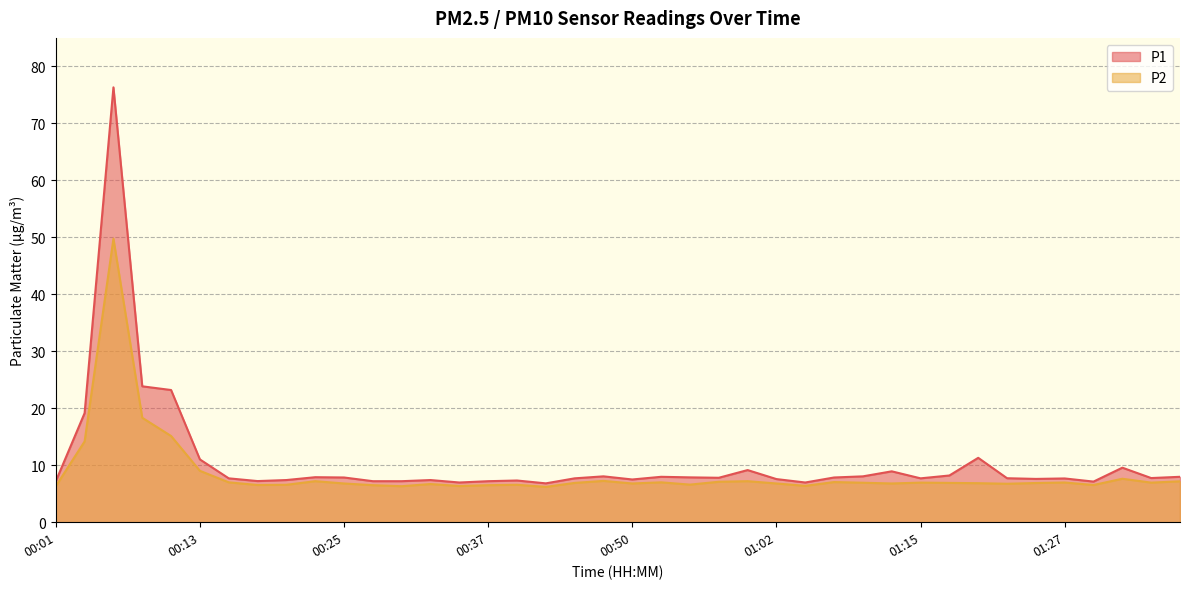

At which category is the sum across all series the highest?

00:06